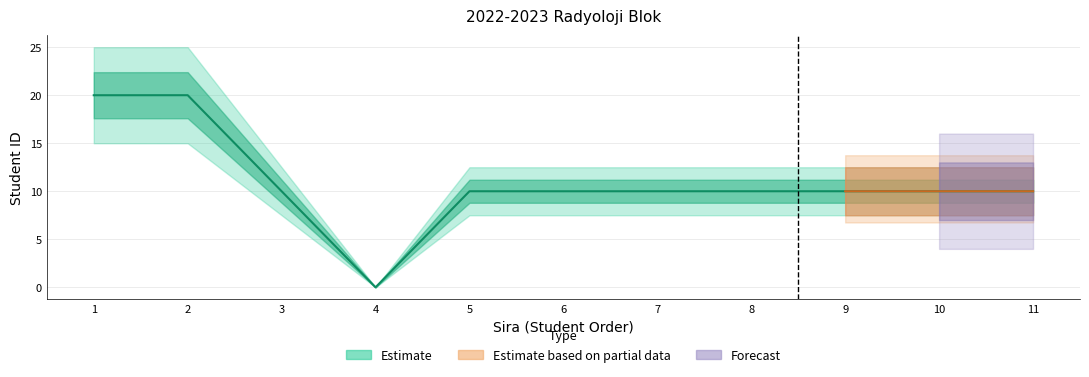

What is the value of the 5th point from the left?

10.0